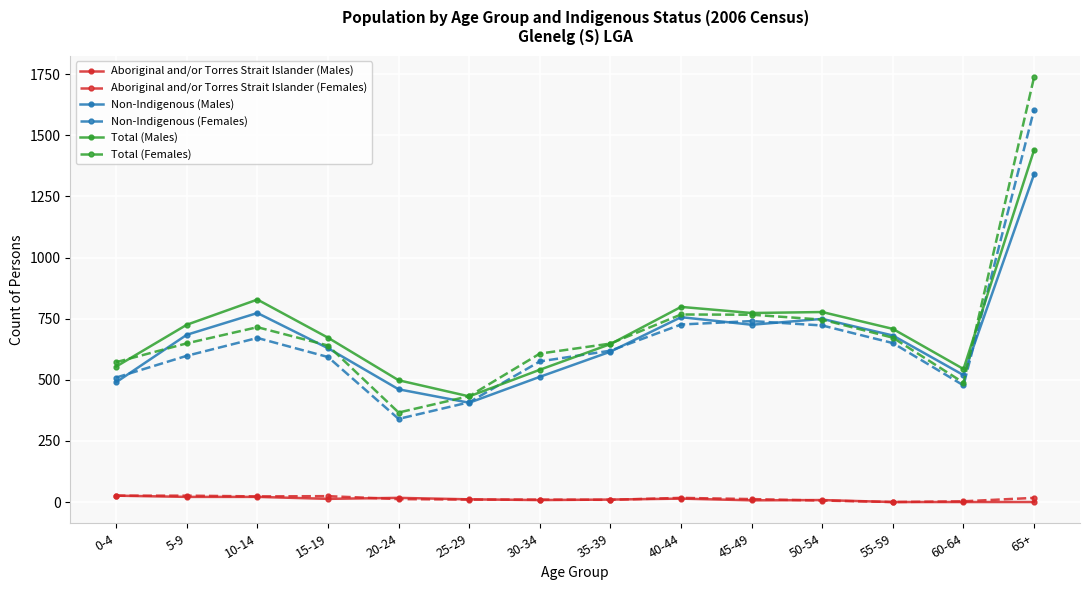

Which category has the lowest value in the Total (Females) series?

20-24